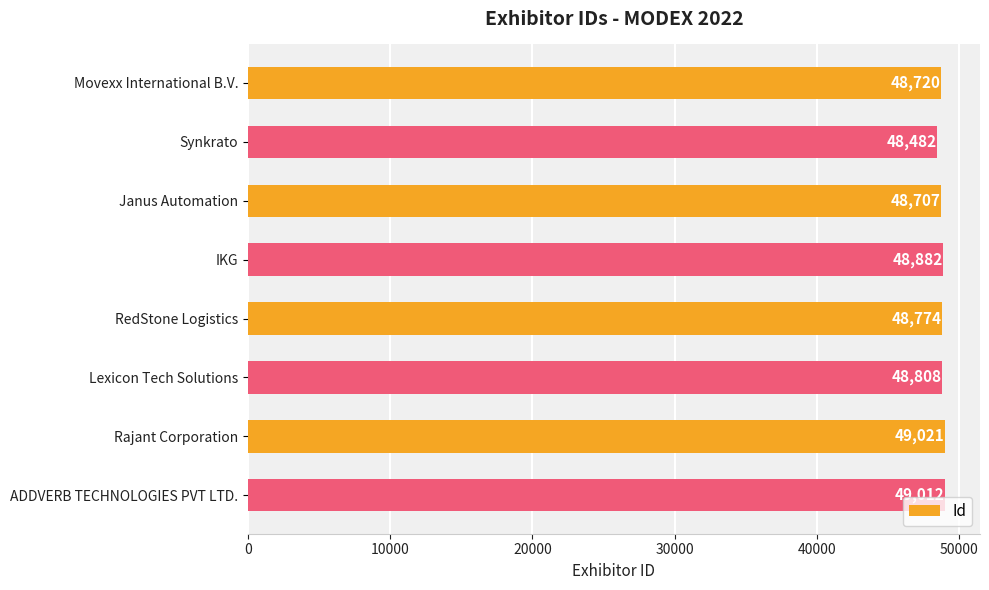

Reading top to bottom, extract all data points from this chart.

48720	48482	48707	48882	48774	48808	49021	49012